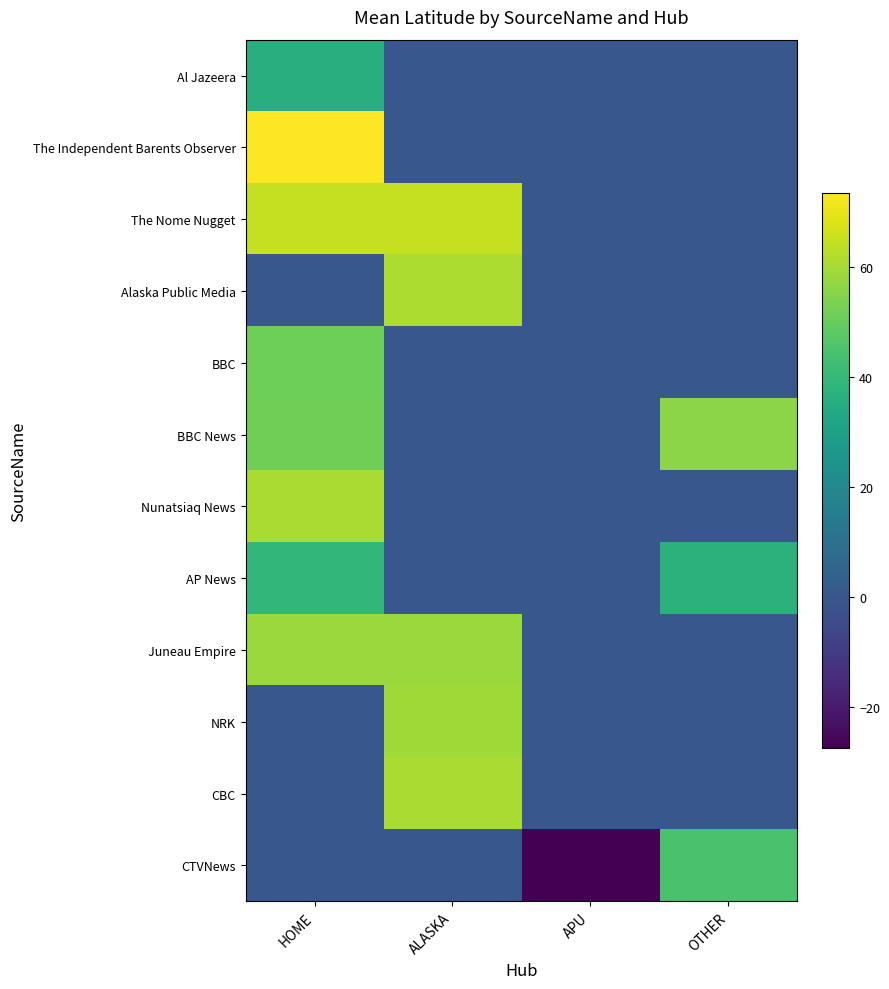

How many series are shown in this chart?

12